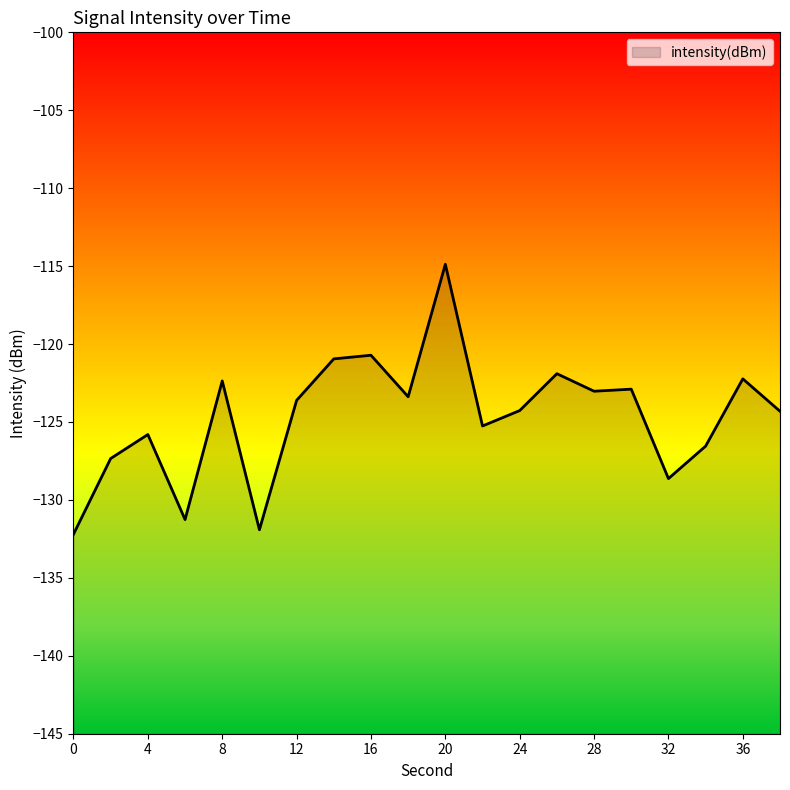

List the labels in order of value, smallest first.

0, 10, 6, 32, 2, 34, 4, 22, 38, 24, 12, 18, 28, 30, 8, 36, 26, 14, 16, 20